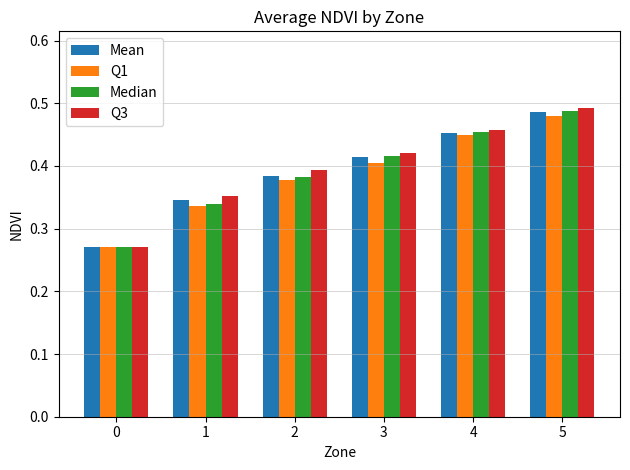

Which series has the largest range (max minus min)?

Q3